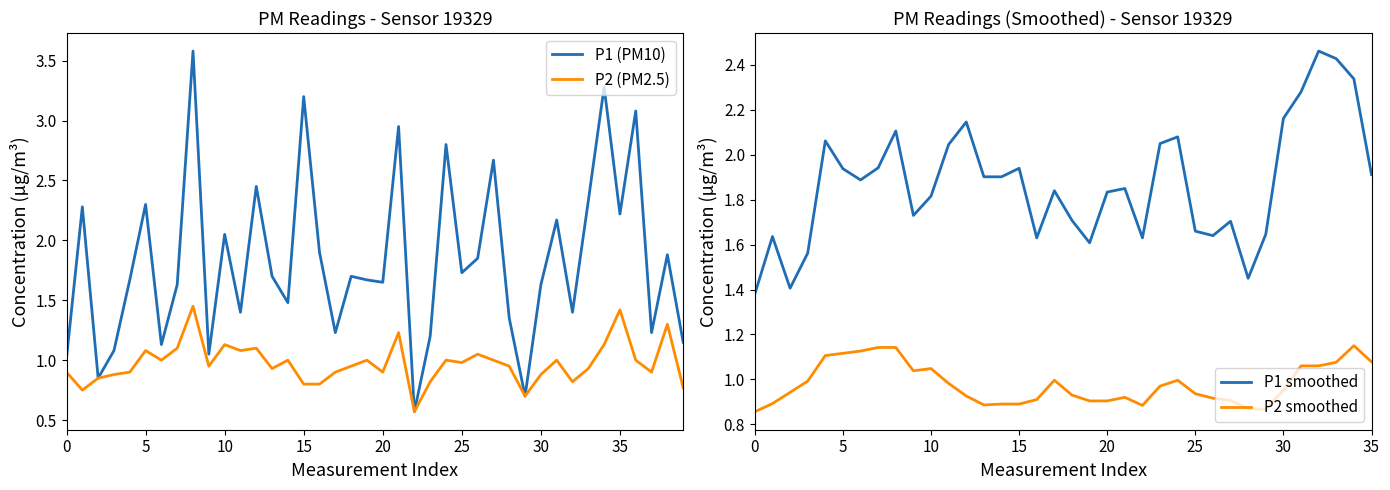

Which series changed the most between 00:30 and 08:00?

P1